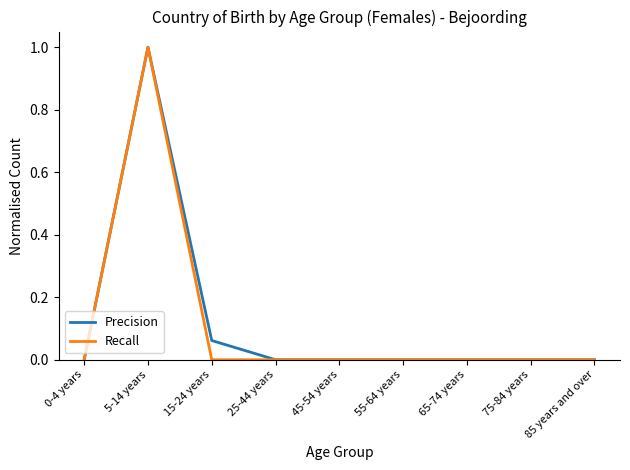

What position from the left is 25-44 years?

4